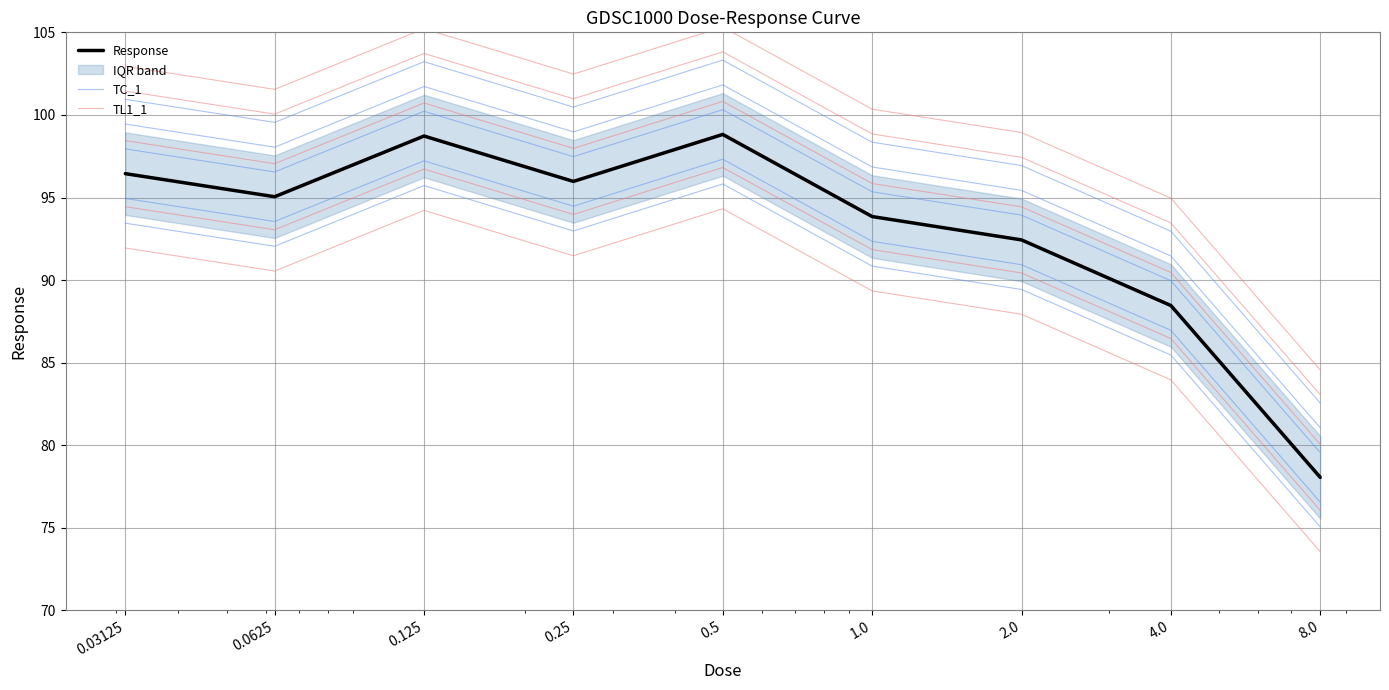

What is the difference between the maximum and minimum values in the TL1_1 series?

20.8